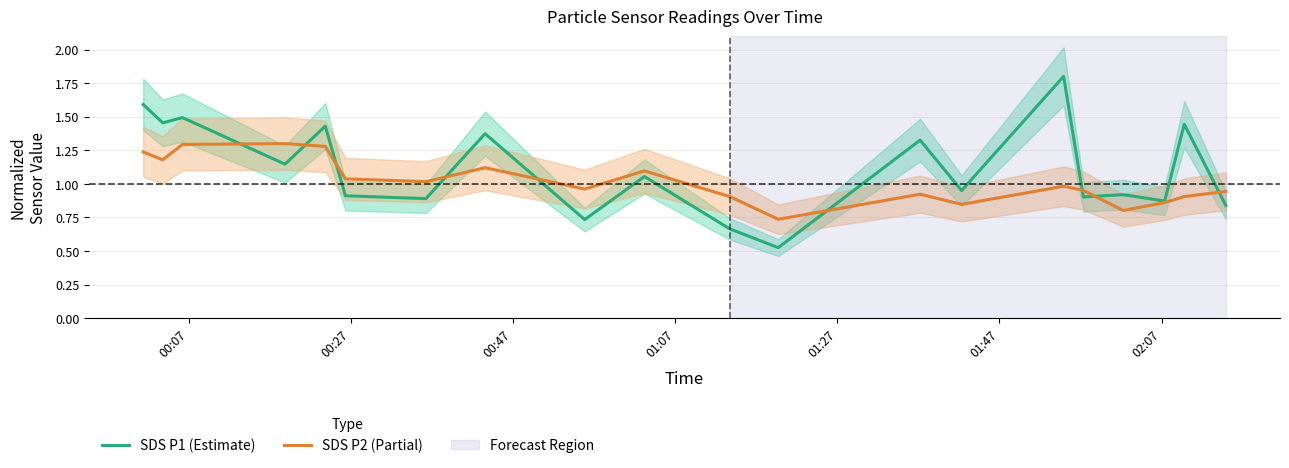

List the series in order of their peak value, lowest first.

SDS P2 (Partial), SDS P1 (Estimate)